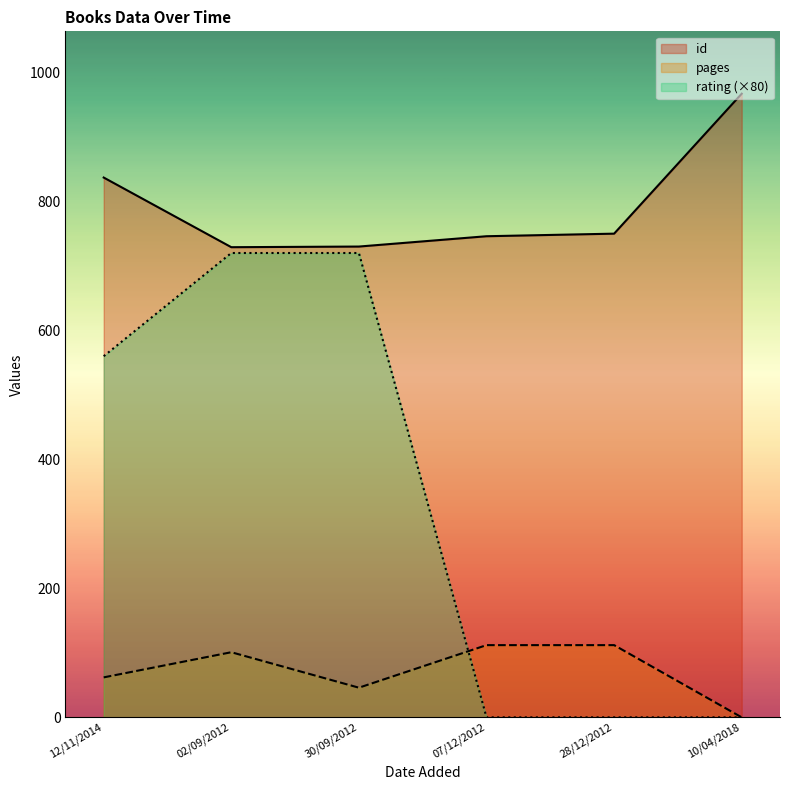

Reading left to right, list all the values displayed in this chart.

id: 12/11/2014=837	02/09/2012=729	30/09/2012=730	07/12/2012=746	28/12/2012=750	10/04/2018=967
pages: 12/11/2014=62	02/09/2012=101	30/09/2012=46	07/12/2012=112	28/12/2012=112	10/04/2018=0
rating: 12/11/2014=560	02/09/2012=720	30/09/2012=720	07/12/2012=0	28/12/2012=0	10/04/2018=0